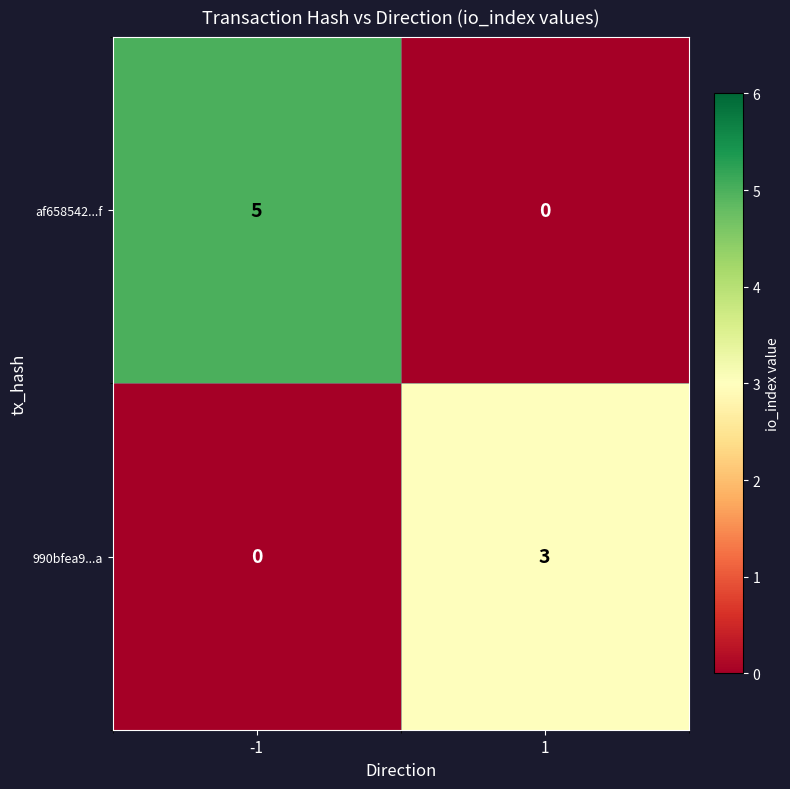

Which series has the largest total across all categories?

af658542...f